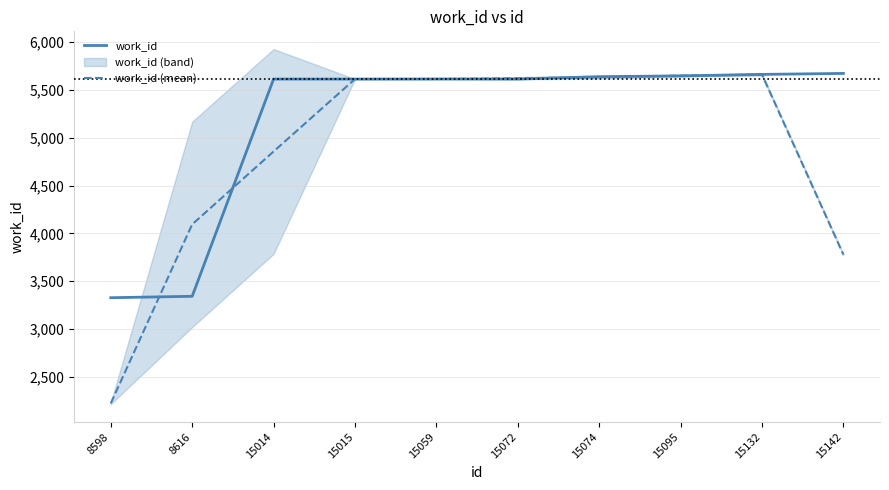

At which label does work_id reach its peak?

15142